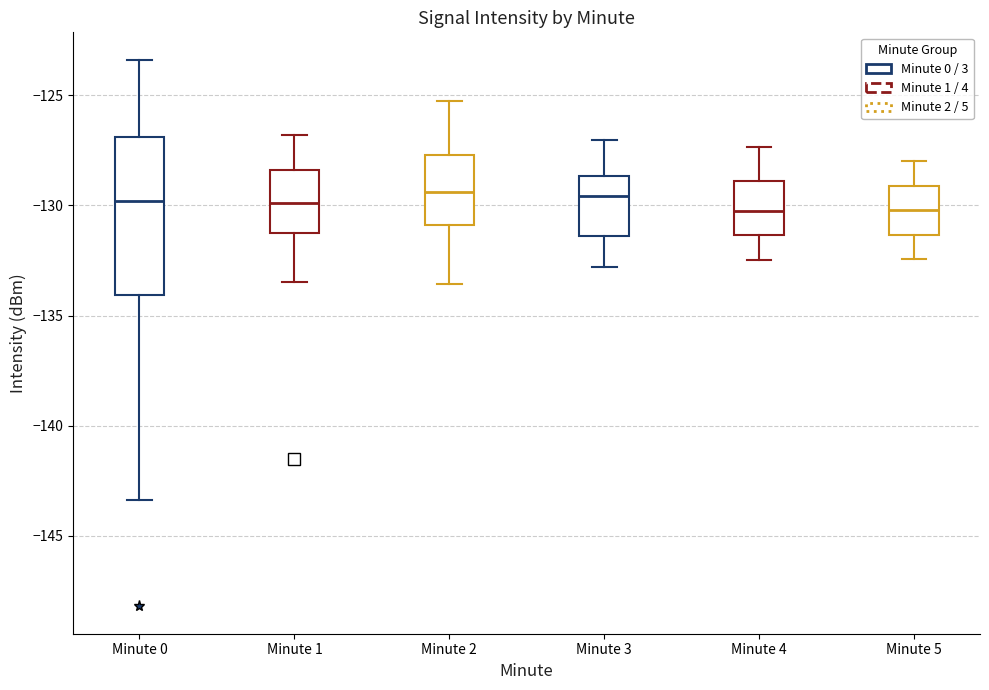

Reading left to right, read every box against the y-axis: the position of its median line, the range the box covers, and the ends of its whiskers. The values are not printed on the chart, so give them approximately, as read against the axis.

Minute 0: median -130.0, box -134.0 to -127.0, whiskers -143.5 to -123.5
Minute 1: median -130.0, box -131.0 to -128.5, whiskers -133.5 to -127.0
Minute 2: median -129.5, box -131.0 to -127.5, whiskers -133.5 to -125.0
Minute 3: median -129.5, box -131.5 to -128.5, whiskers -133.0 to -127.0
Minute 4: median -130.0, box -131.5 to -129.0, whiskers -132.5 to -127.5
Minute 5: median -130.0, box -131.5 to -129.0, whiskers -132.5 to -128.0